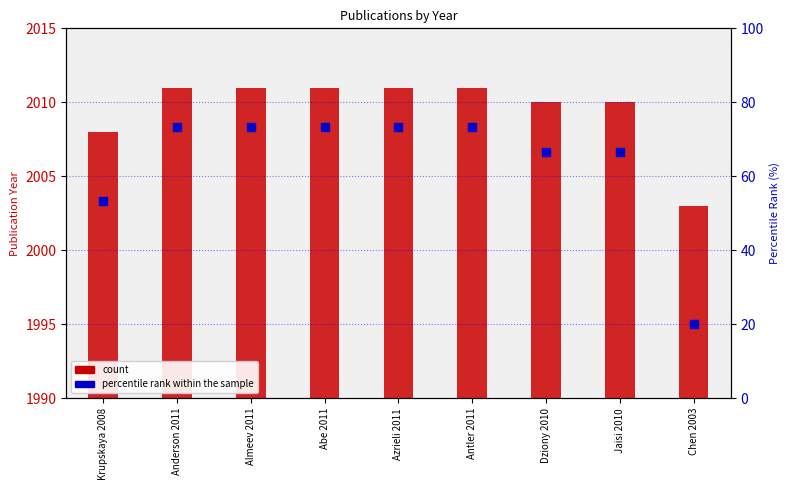

Which series has the largest total across all categories?

count